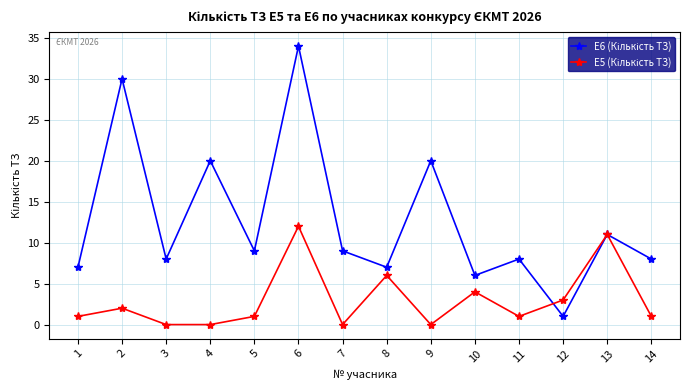

What is the greatest value displayed?

34